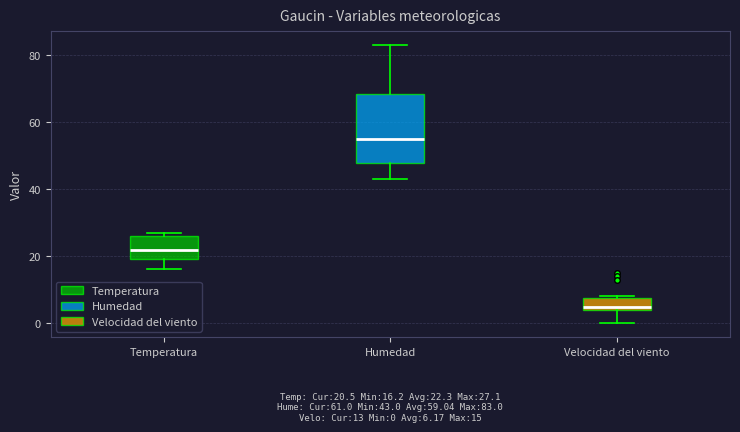

Which box has the lowest median line?

Velocidad del viento